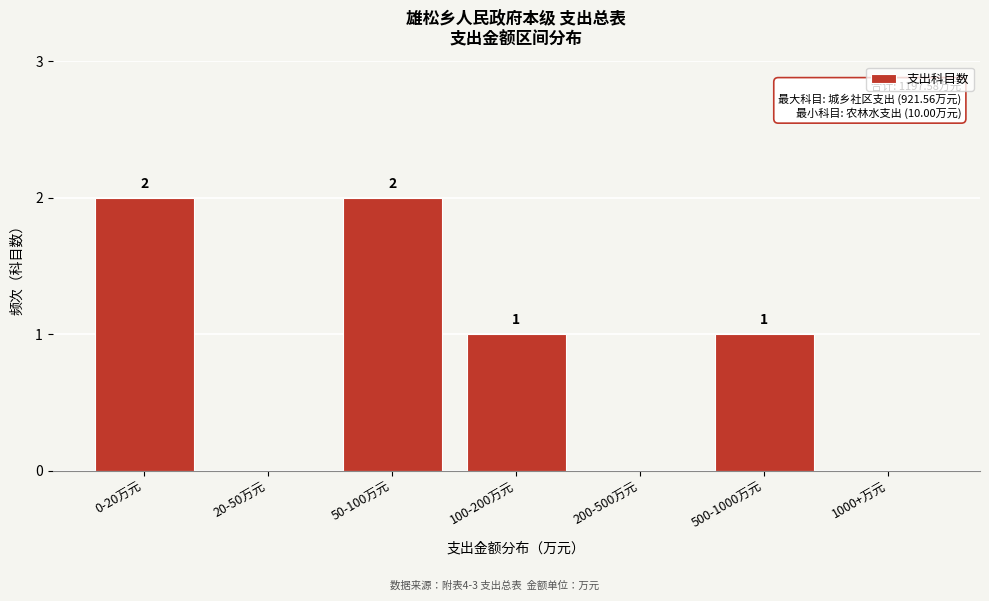

Reading left to right, list all the values displayed in this chart.

0-20万元=2	20-50万元=0	50-100万元=2	100-200万元=1	200-500万元=0	500-1000万元=1	1000+万元=0